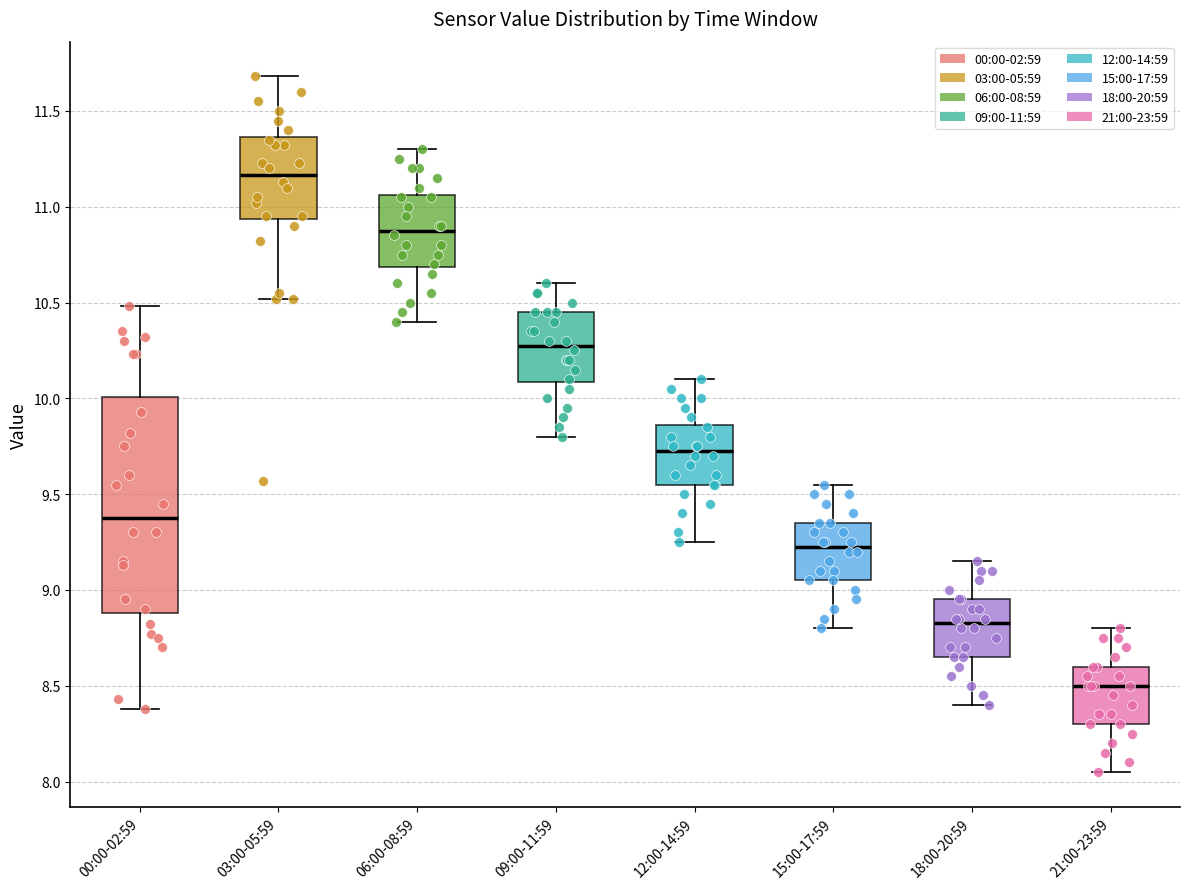

Which box's median line is the lowest?

21:00-23:59